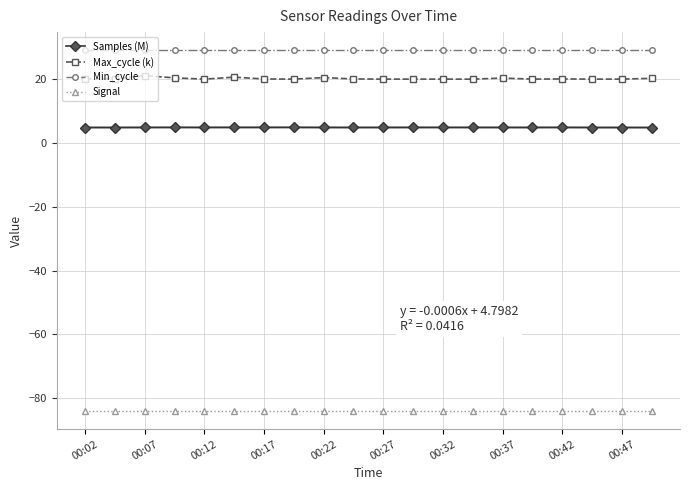

True or false: Min_cycle has a value of 29.0 at 00:32.

True